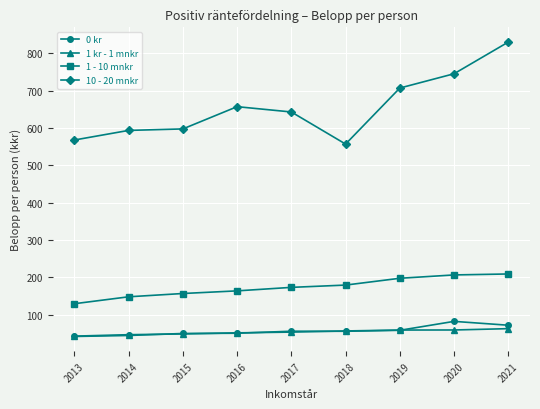

Between 2018 and 2020, which series saw the biggest shift?

10 - 20 mnkr